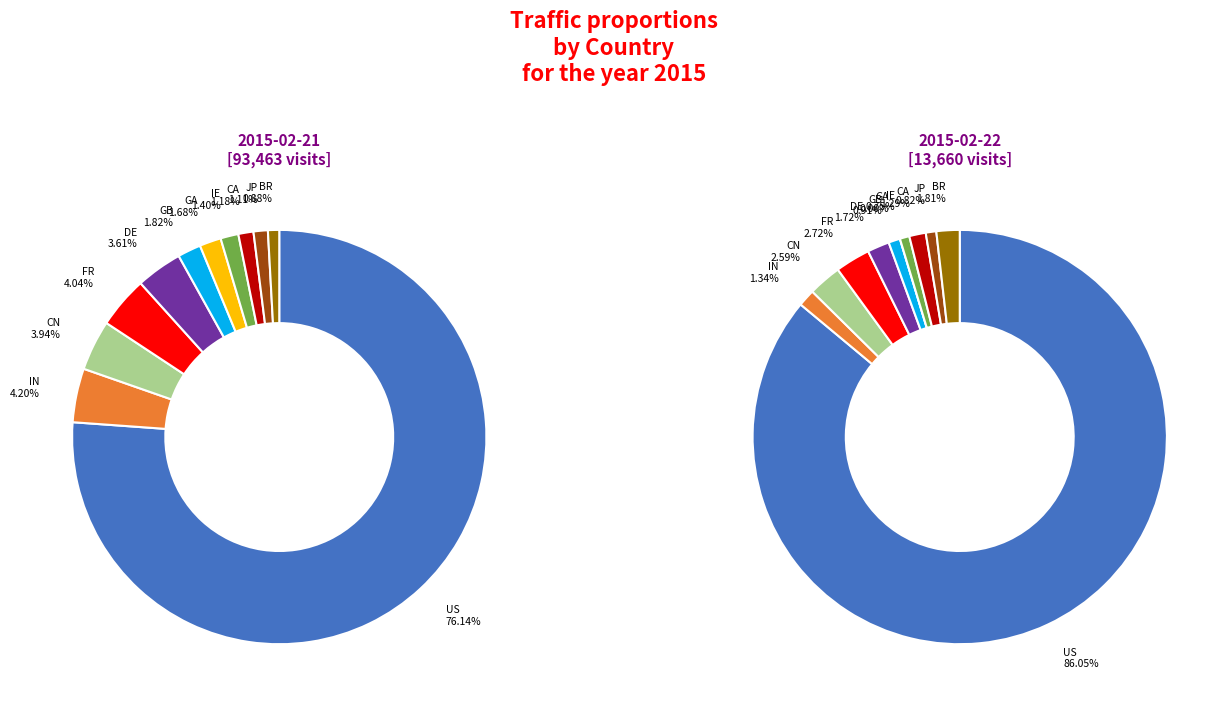

True or false: GA accounts for 1% of the total.

False